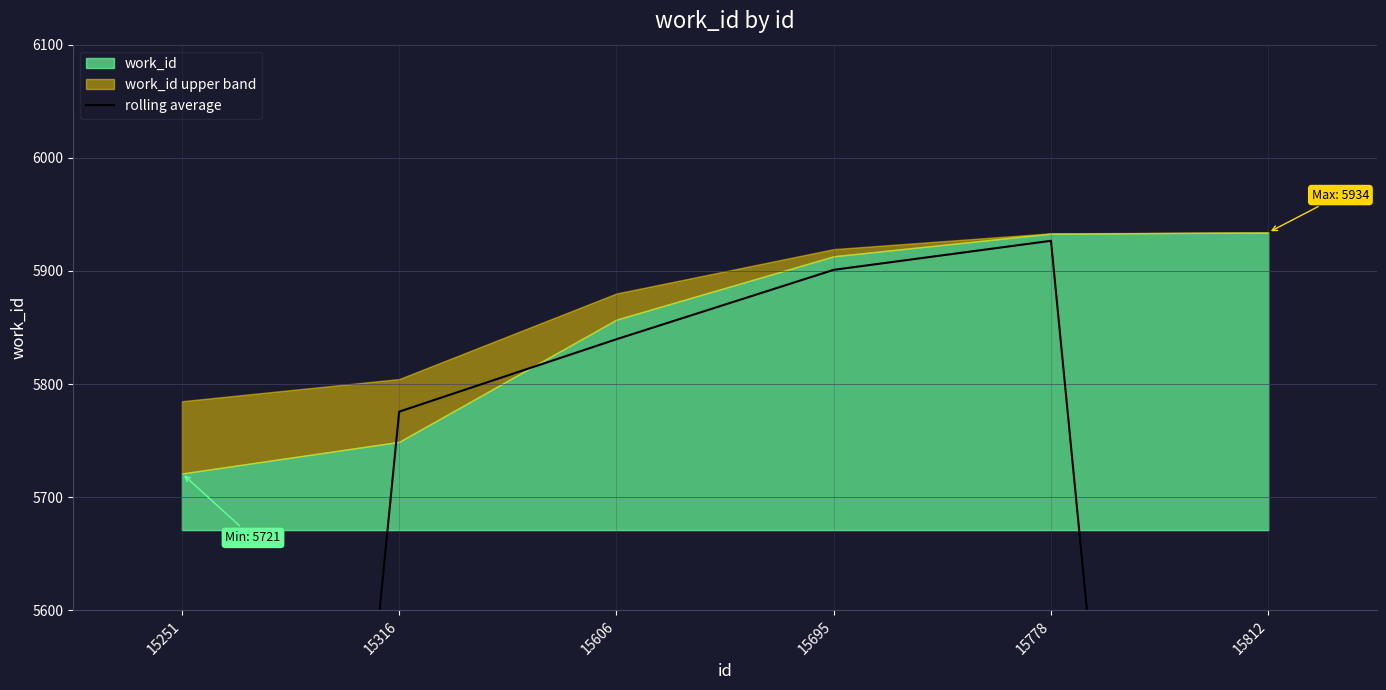

Reading left to right, list all the values displayed in this chart.

3823.3	5775.7	5839.7	5901.0	5926.7	3955.7